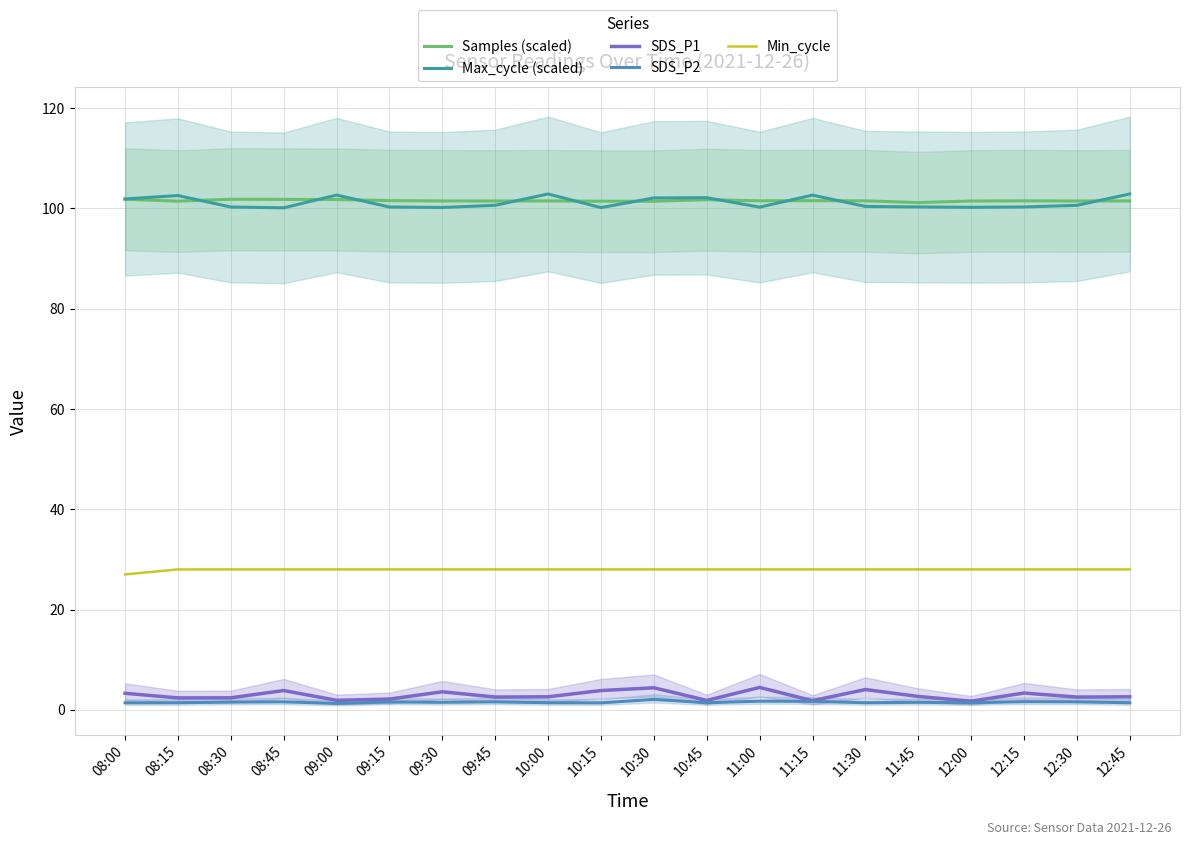

What is the label of the 10th point from the left?

10:15